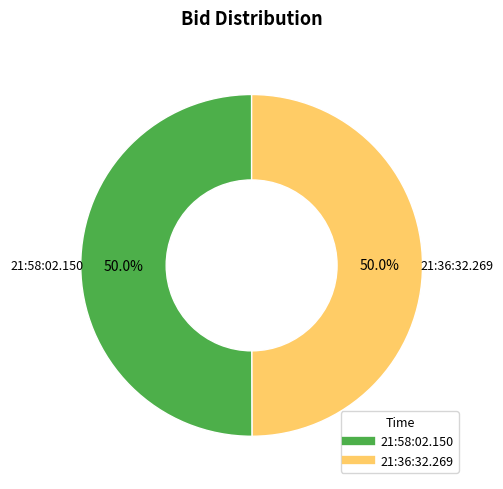

What portion of the pie excludes 21:58:02.150?

50.0%